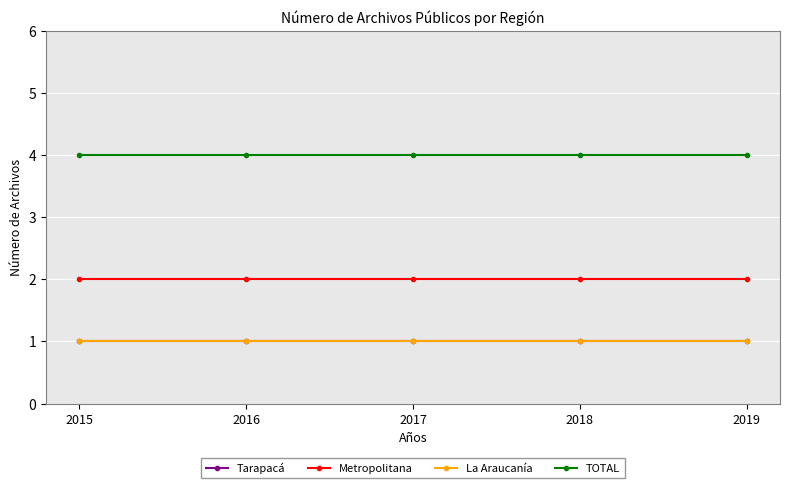

Does the chart have visible grid lines?

Yes